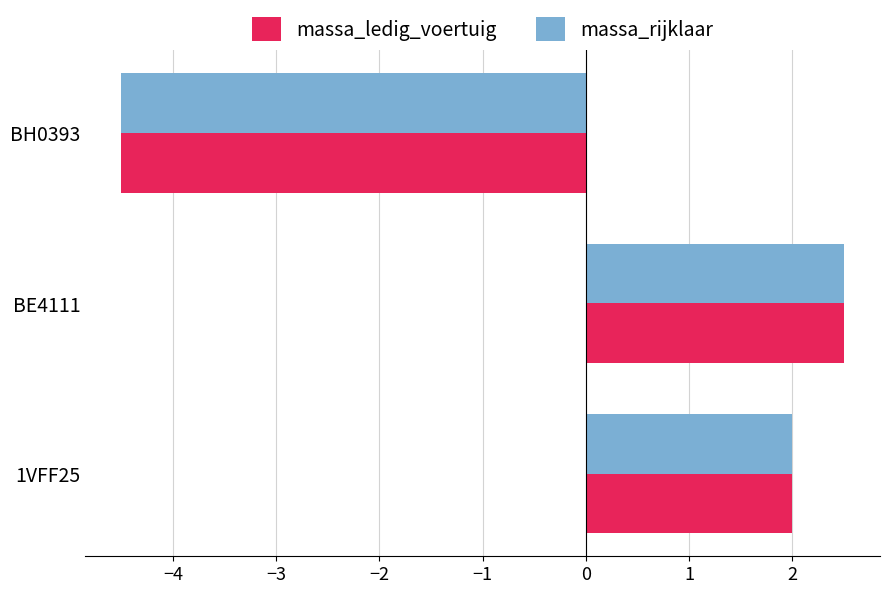

True or false: massa_rijklaar has a value of 1.0 at 1VFF25.

False